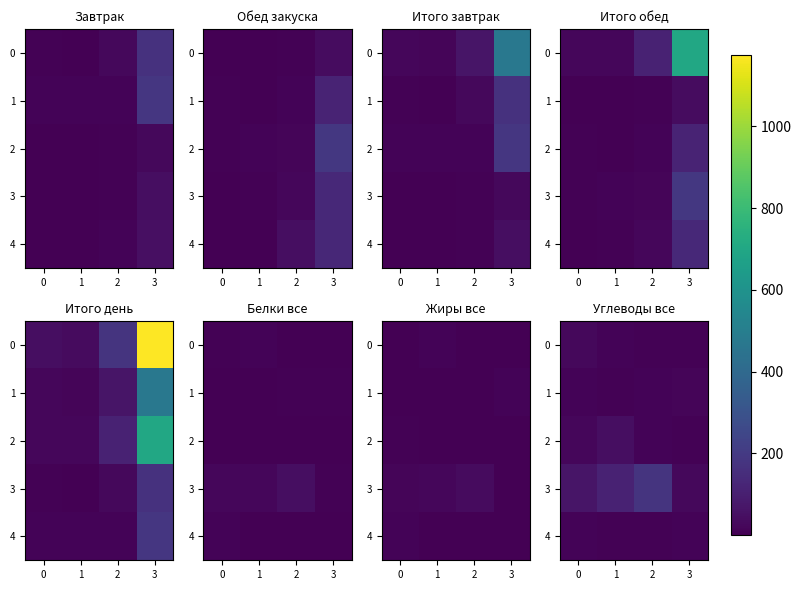

Which series changed the most between 1 and 2?

3